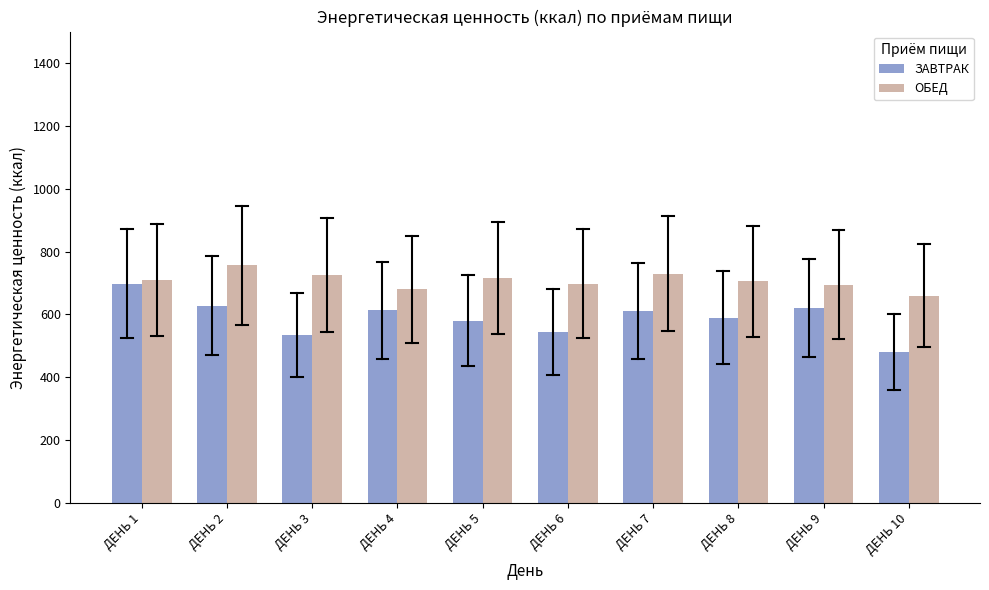

At how many categories does at least one series exceed 500?

10